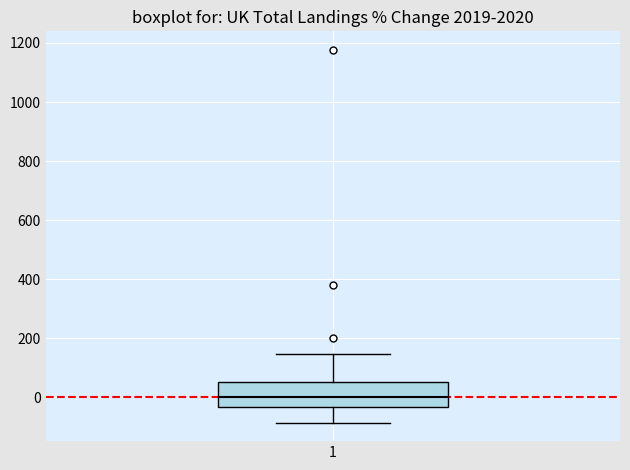

Where does the median line of the box at x = 1 sit on the y-axis? The values are not printed on the chart, so give them approximately, as read against the axis.

0